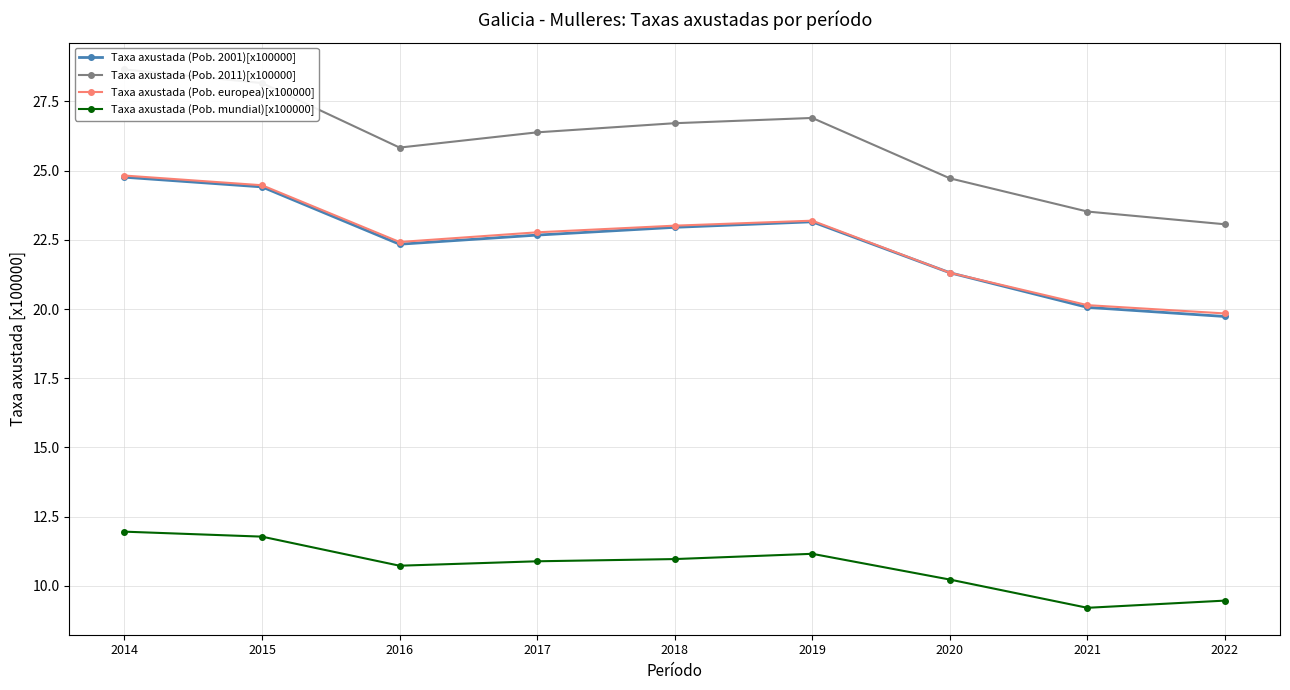

True or false: Taxa axustada (Pob. 2001)[x100000] and Taxa axustada (Pob. 2011)[x100000] intersect in this chart.

False